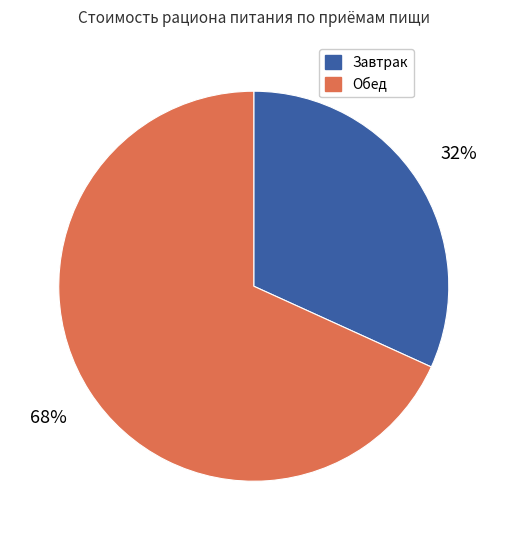

To the nearest percent, what is the average slice percentage?

50%